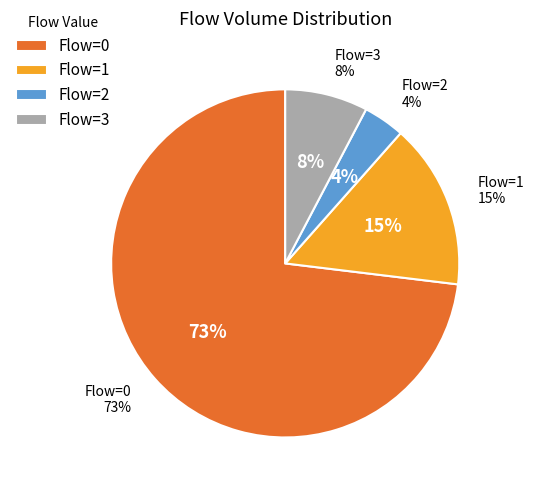

How many slices are in this pie chart?

4